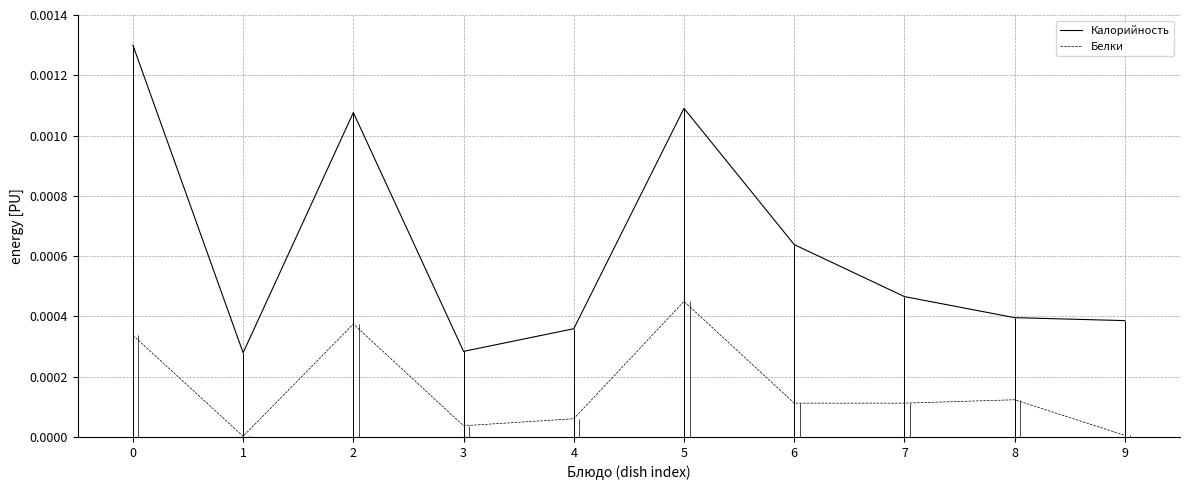

Rank the series by their average value, from highest to lowest.

Калорийность, Белки